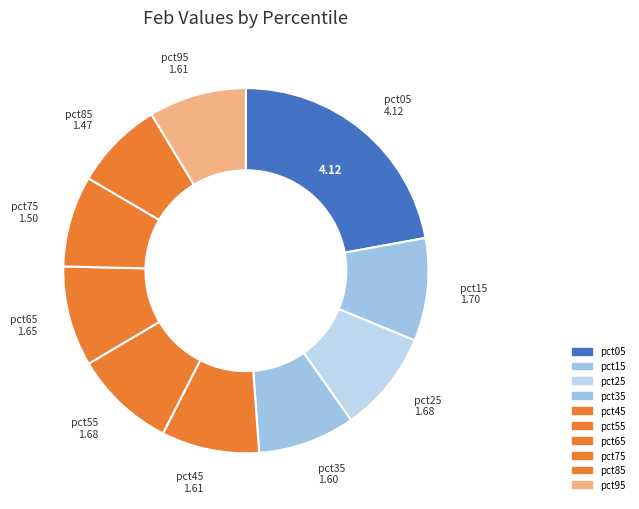

To the nearest percent, what percentage of the pie is pct05?

22%